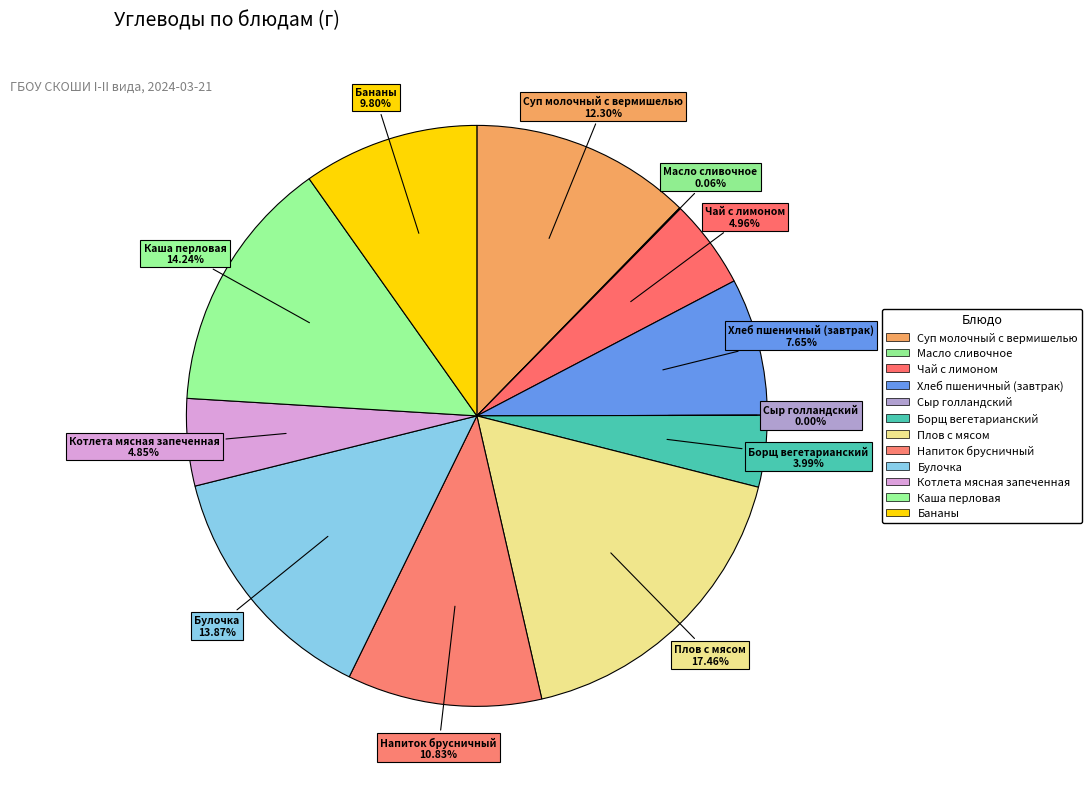

What percentage is the Хлеб пшеничный (завтрак) slice, to the nearest percent?

8%